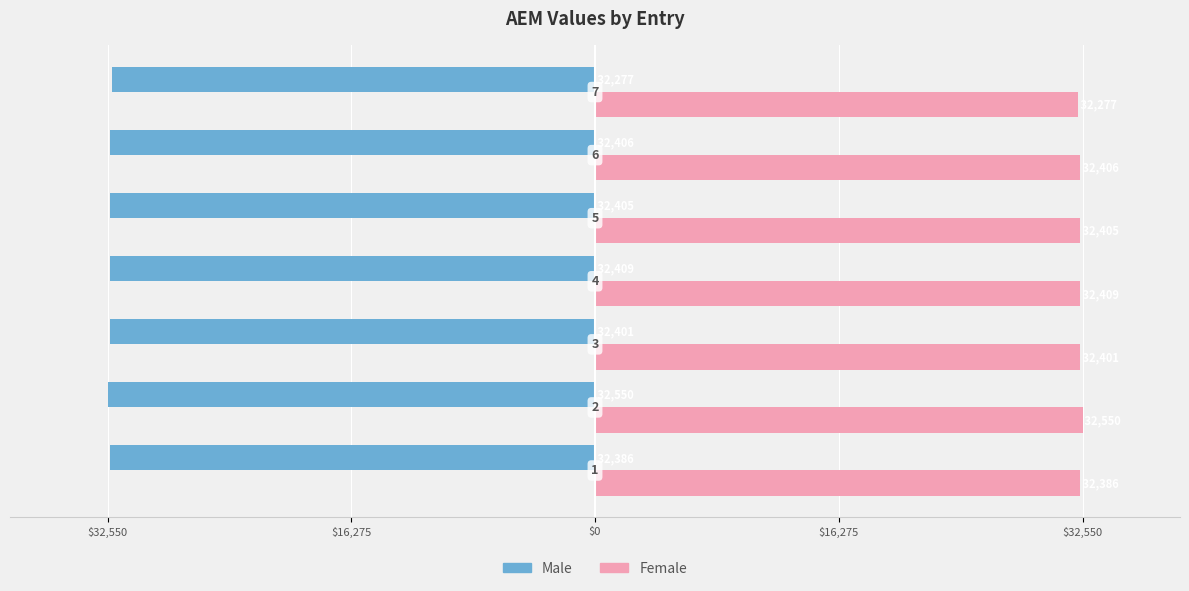

Rank the series by their maximum value, from highest to lowest.

Female, Male